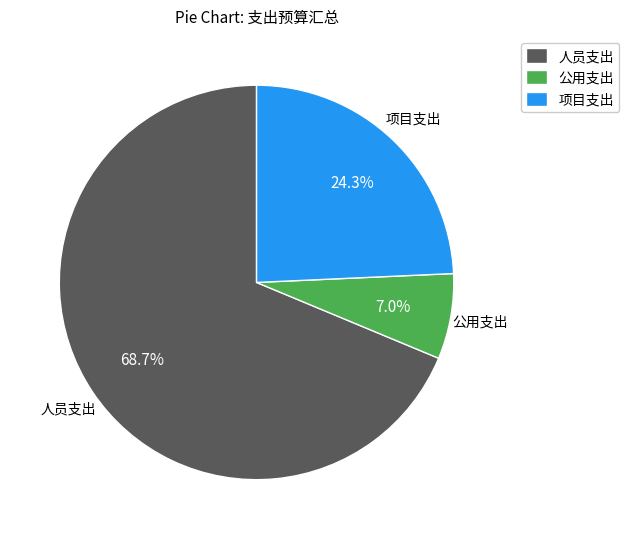

To the nearest percent, what is the difference between the largest and smallest slice percentages?

62%